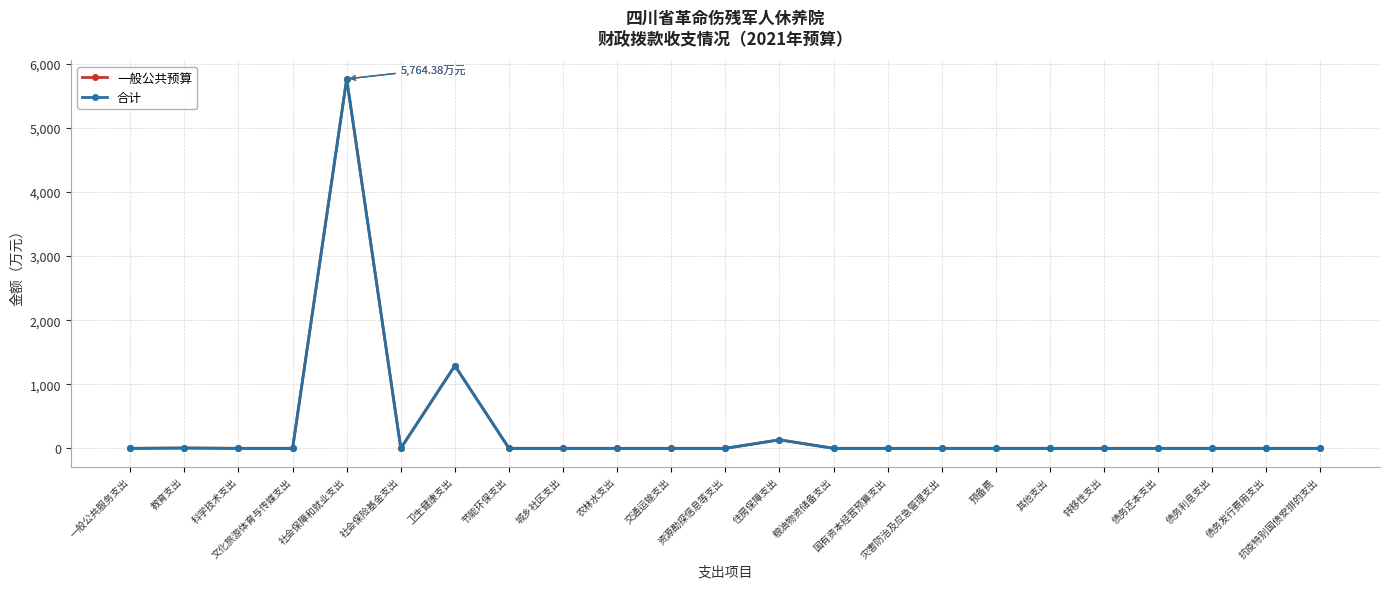

True or false: 合计 has more than 0 points higher than both neighbors.

True